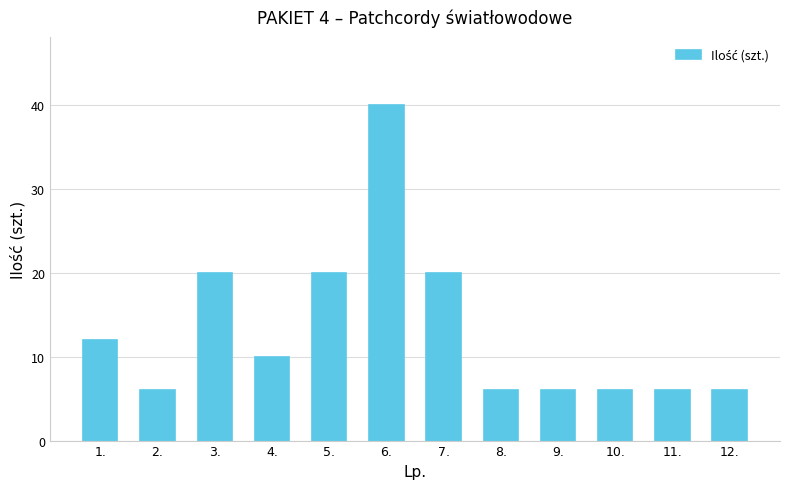

Are the bars grouped side by side (vs. stacked)?

No